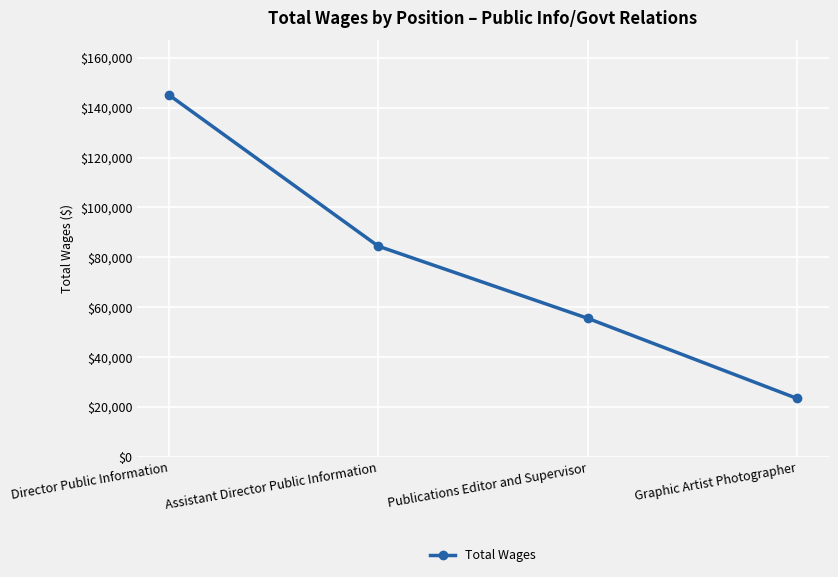

Is it true that the value at Director Public Information is 145188?

True